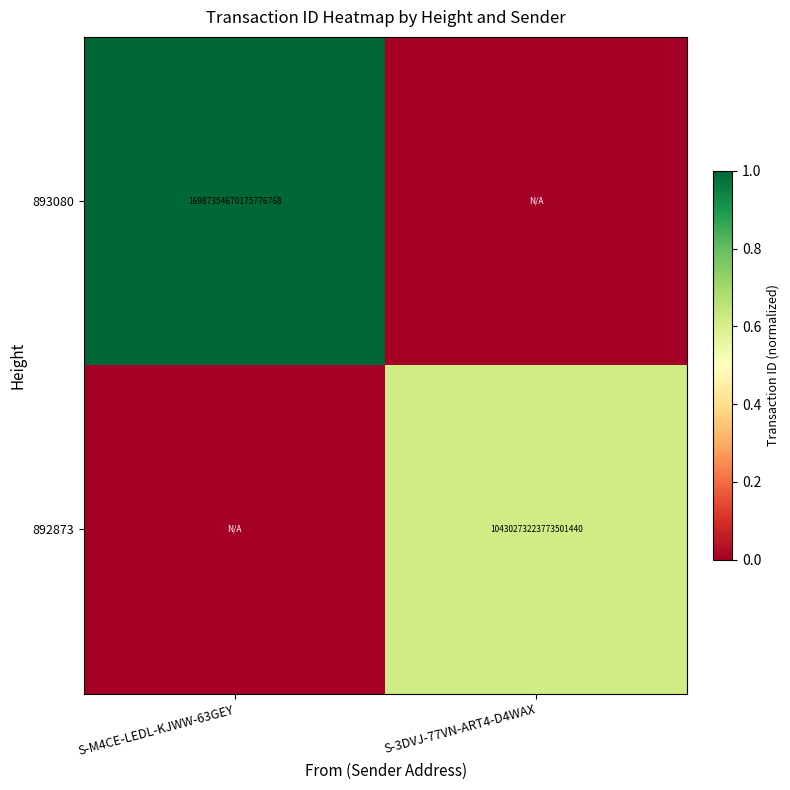

Between S-3DVJ-77VN-ART4-D4WAX and S-M4CE-LEDL-KJWW-63GEY, which is larger?

S-M4CE-LEDL-KJWW-63GEY